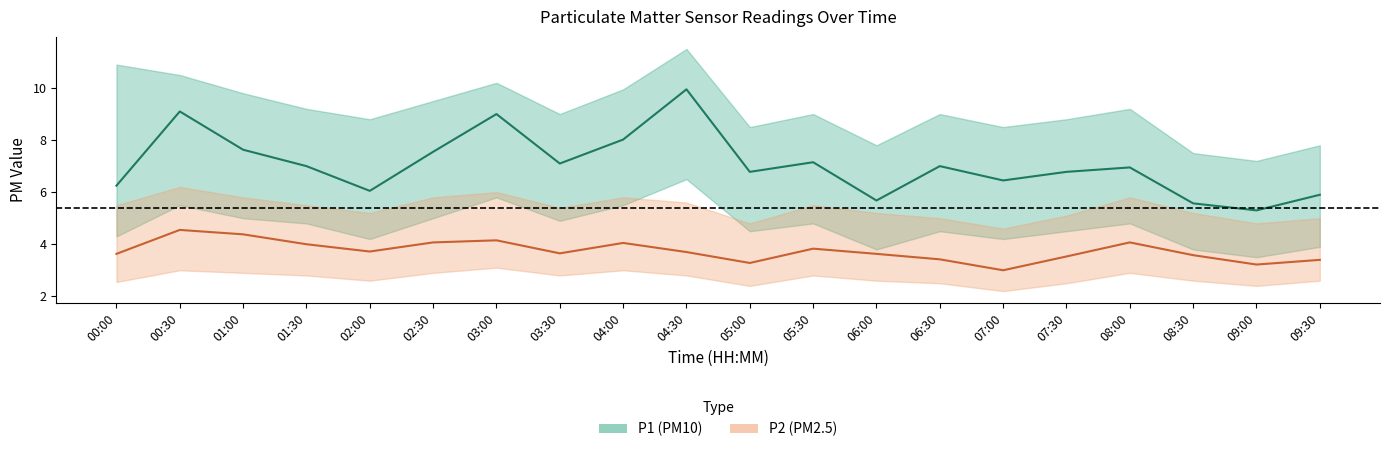

Where is the first local minimum for P2_upper?

02:00